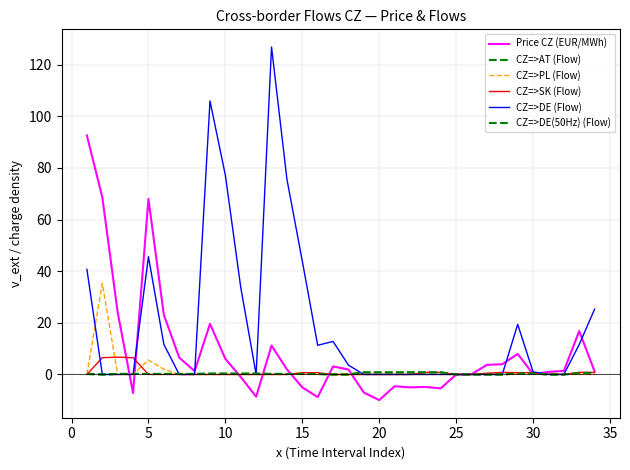

Does the chart display data point markers on the line(s)?

No